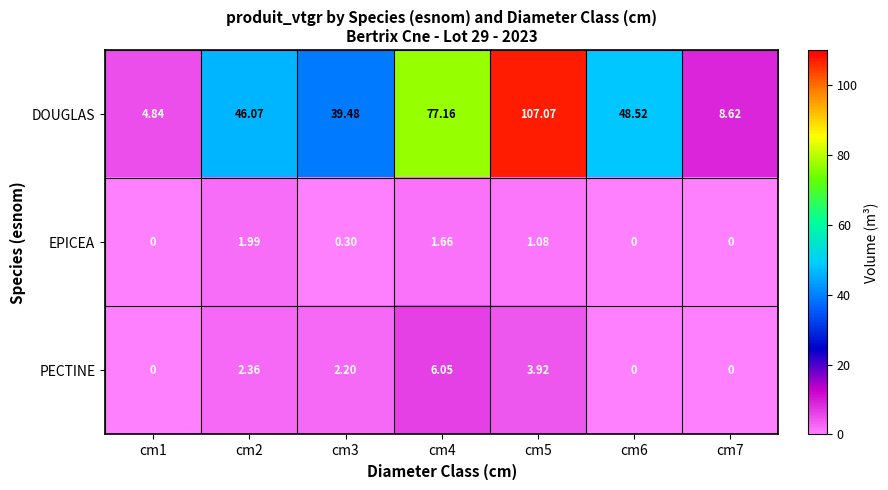

What is the difference between the highest and lowest values at cm7?

8.6